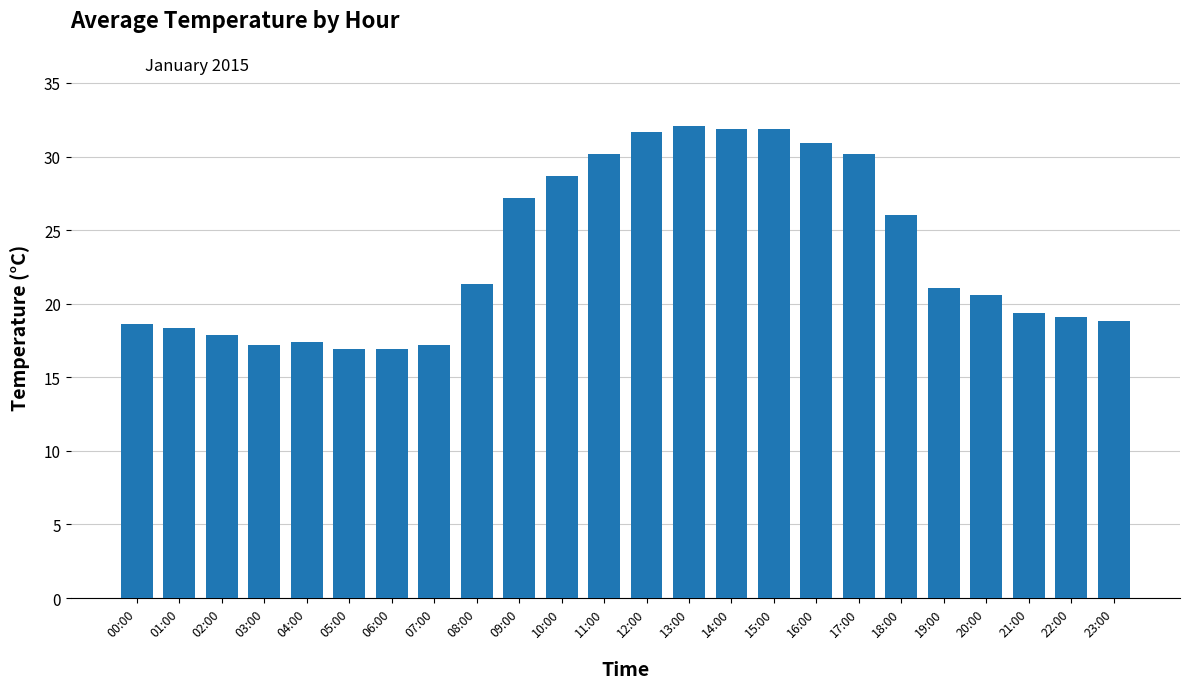

What is the difference between the second highest and minimum values?

14.9